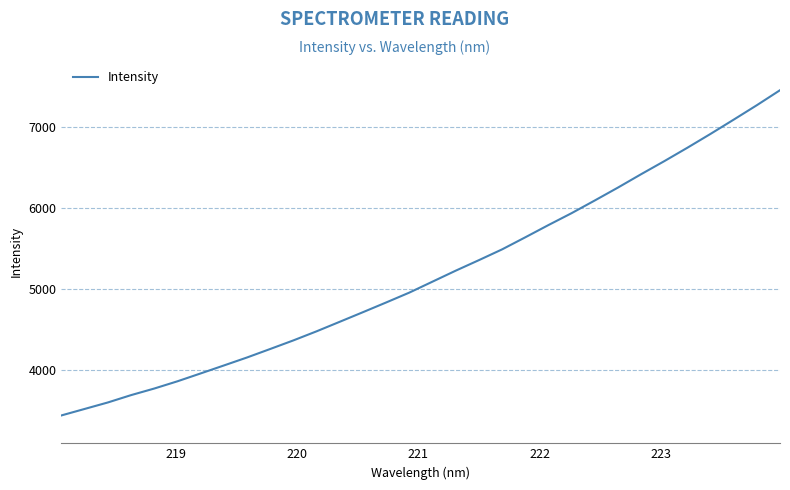

What is the difference between the maximum and minimum values?

4009.7